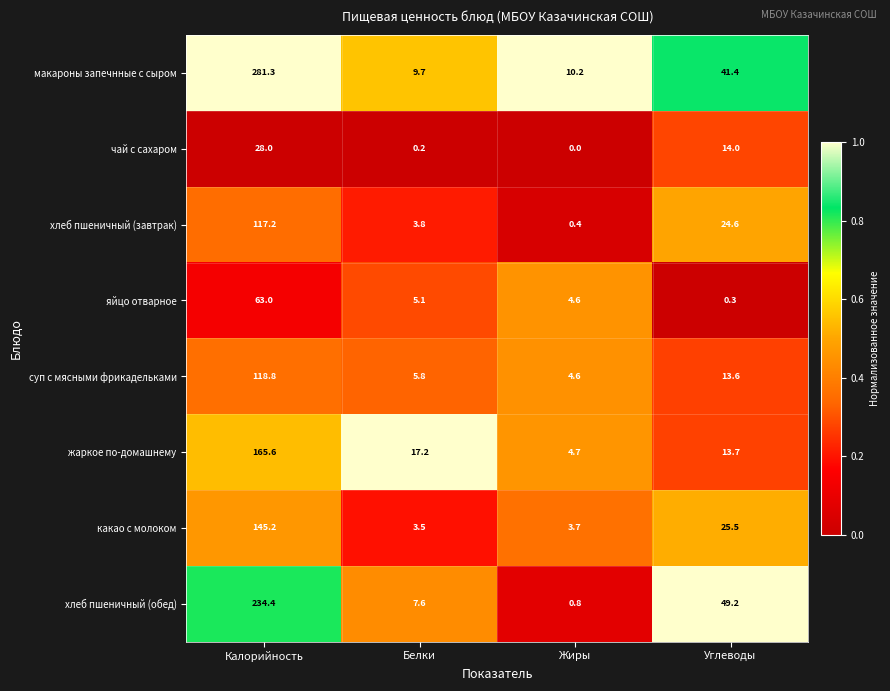

What is the sum of the суп с мясными фрикадельками values at Калорийность and Жиры?

123.4